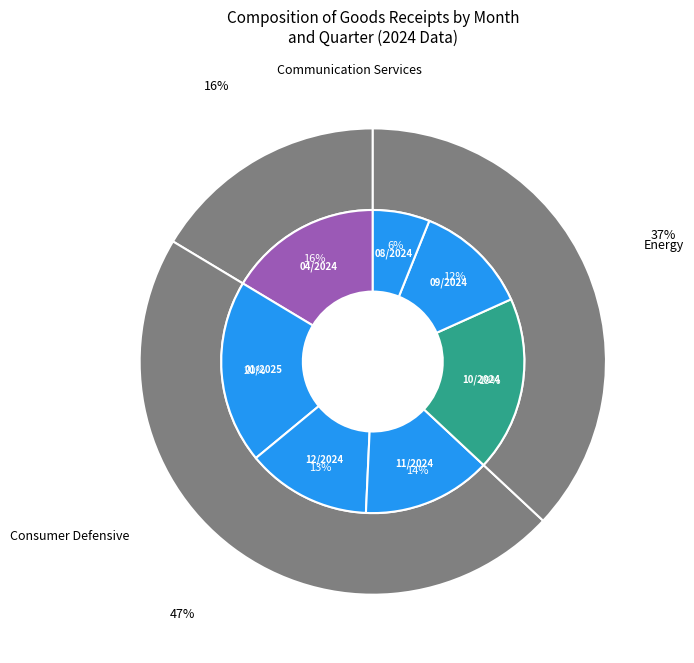

To the nearest percent, what portion does 3 represent?

14%